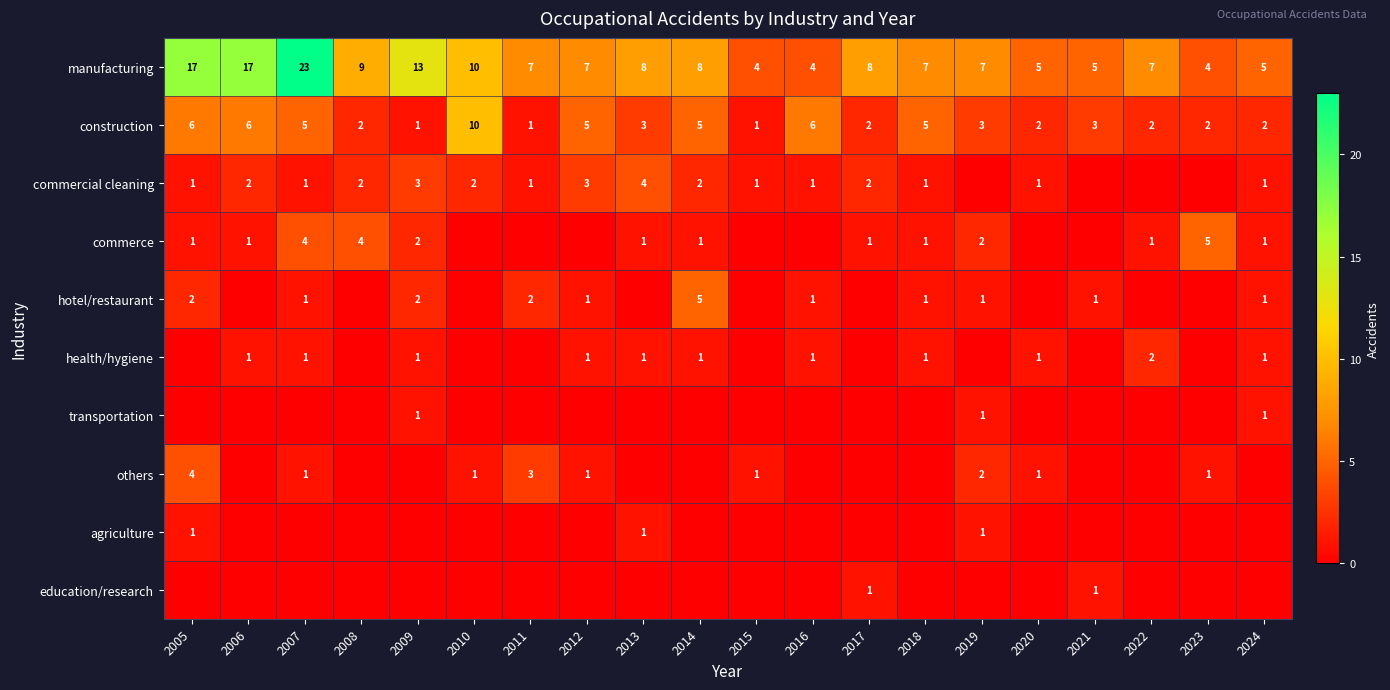

What is the difference between the second highest and minimum values in the manufacturing series?

13